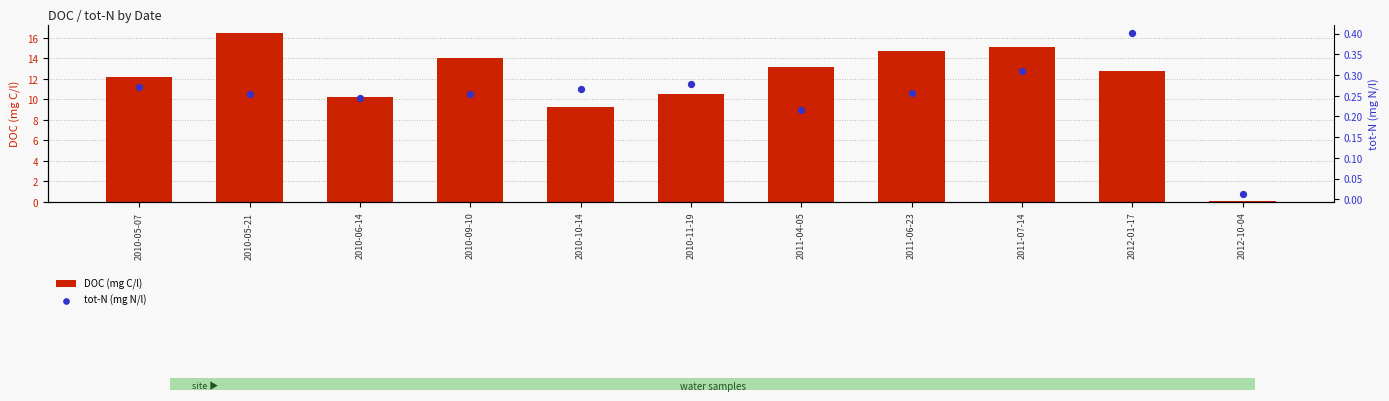

At which category is the sum across all series the highest?

2010-05-21